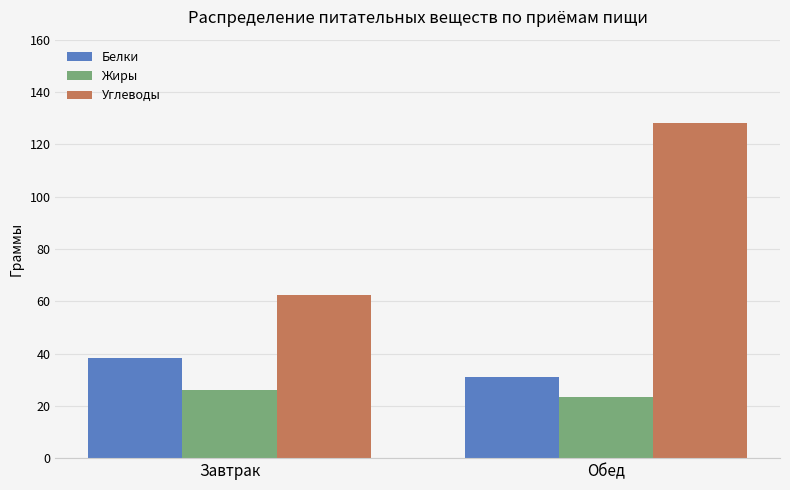

How many data points in Углеводы are less than 128?

1